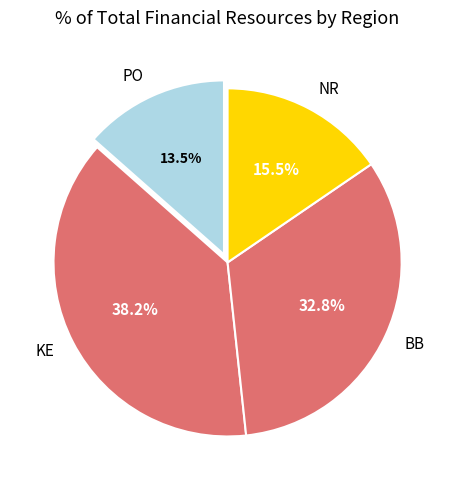

Is there any slice that represents more than half of the pie?

No